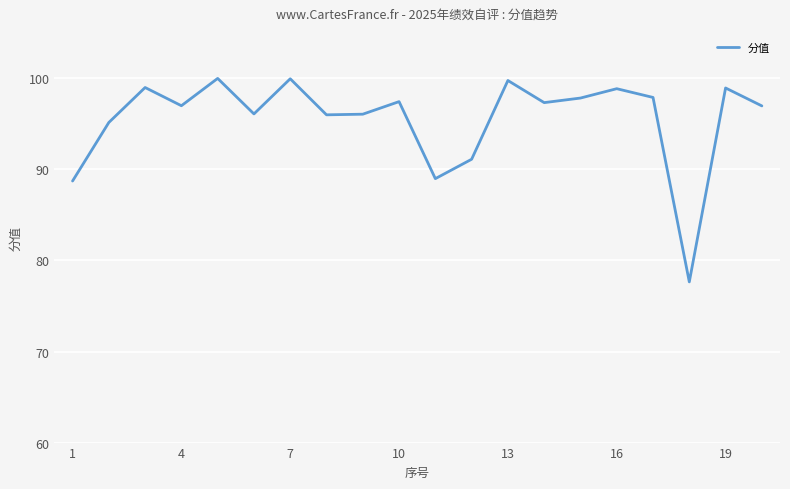

What is the maximum value shown in the chart?

100.0